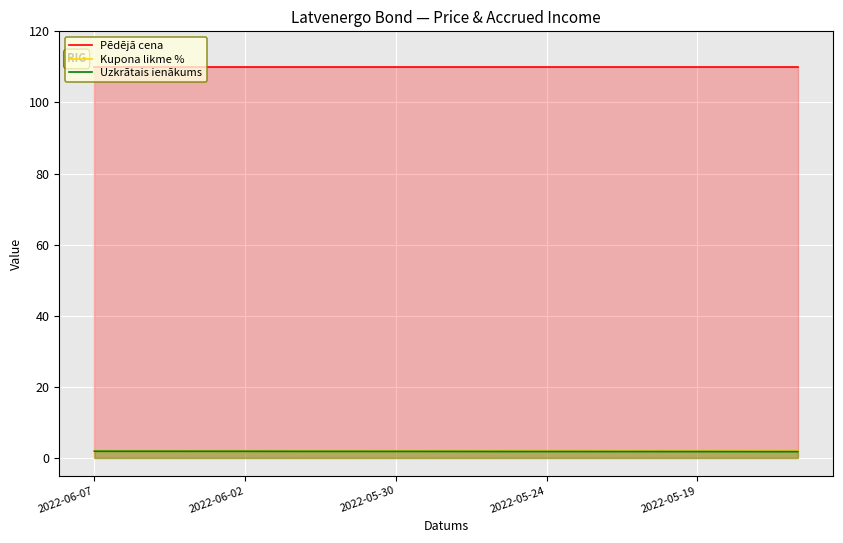

How many data points does each series have?

15